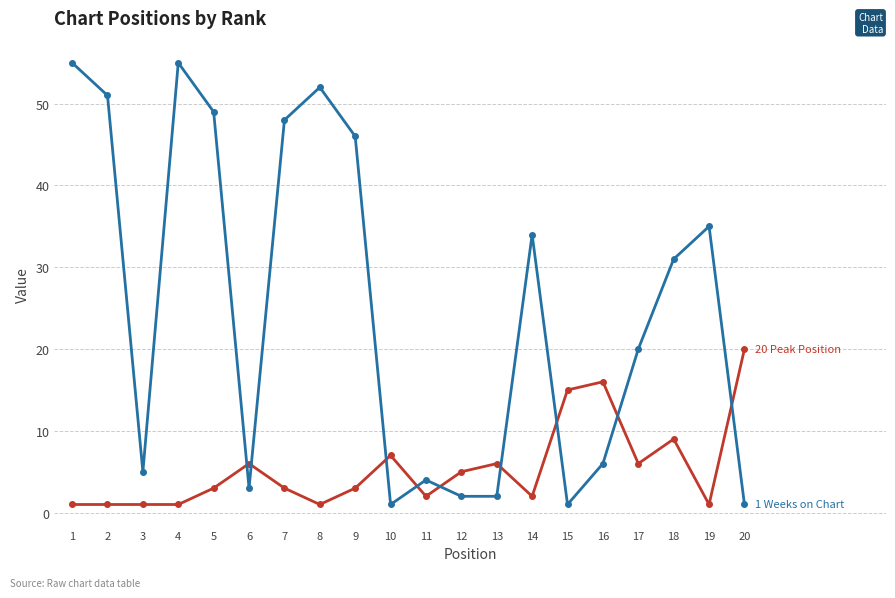

What is the greatest value displayed?

55